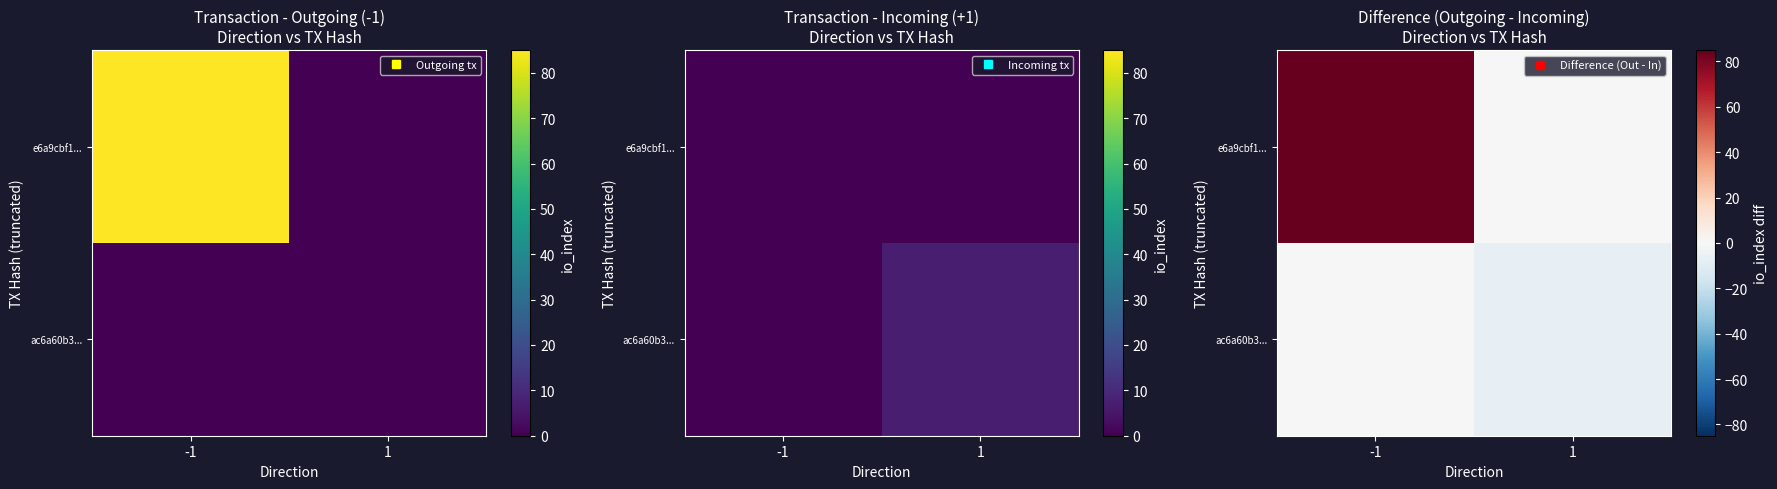

Rank the series at -1 from lowest to highest value.

ac6a60b3..., e6a9cbf1...